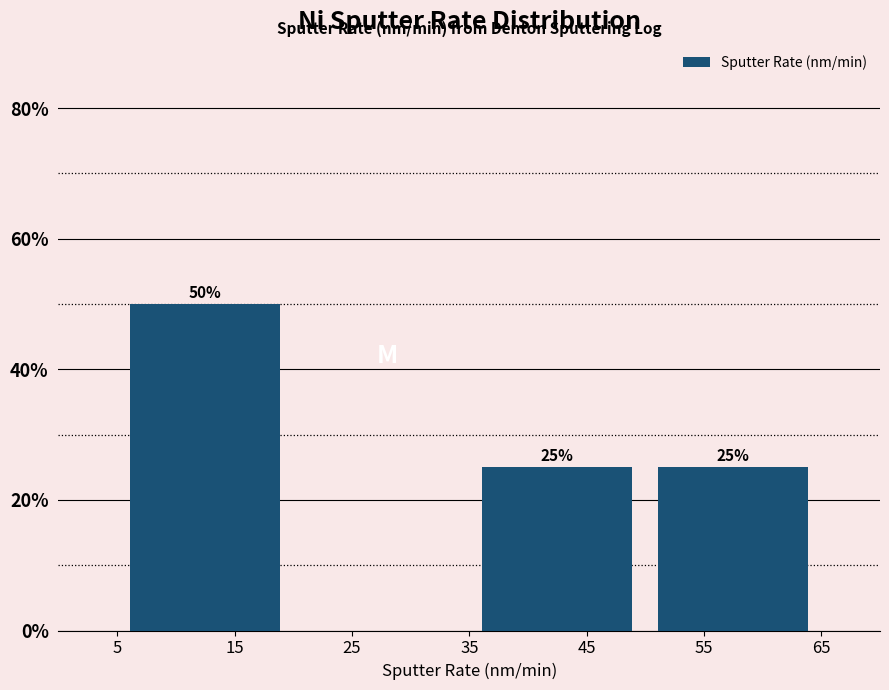

Over which range of the x-axis is the bar tallest?

5 to 20